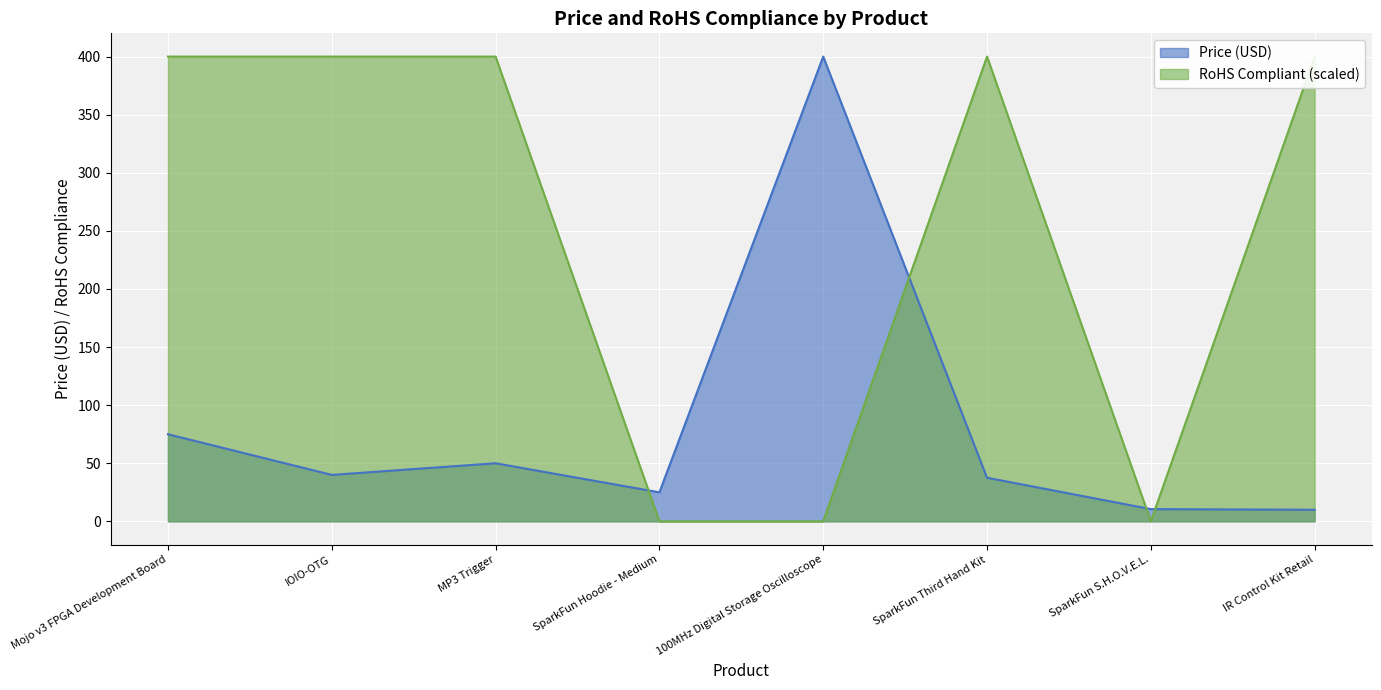

What is the label of the 1st point from the right?

IR Control Kit Retail